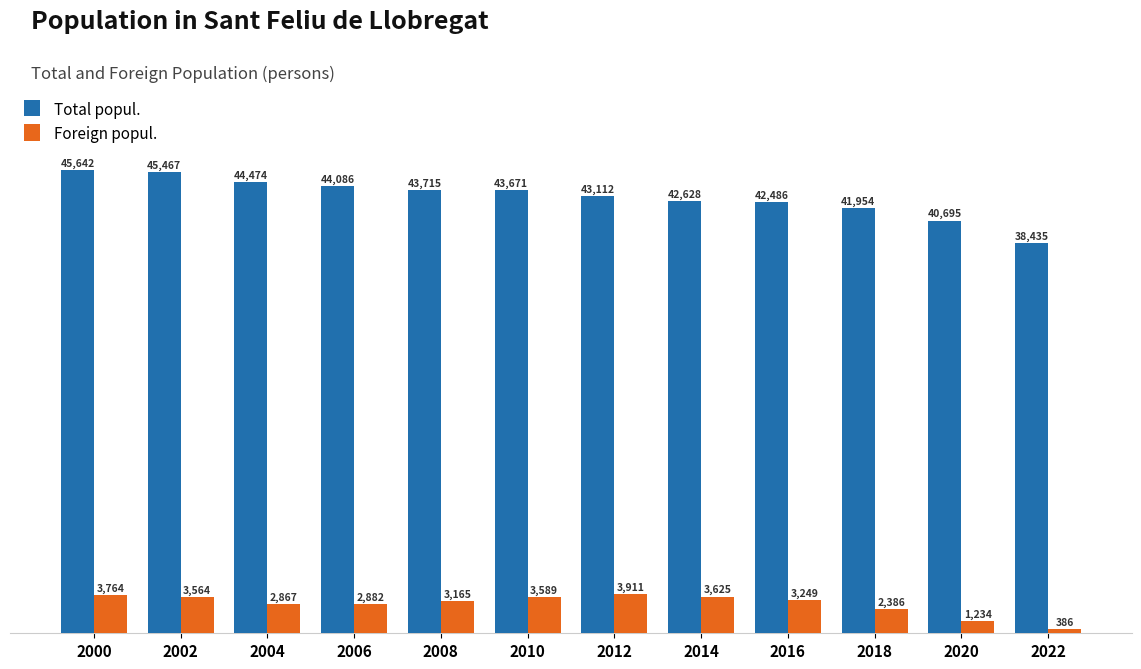

How many bars are there in total?

24